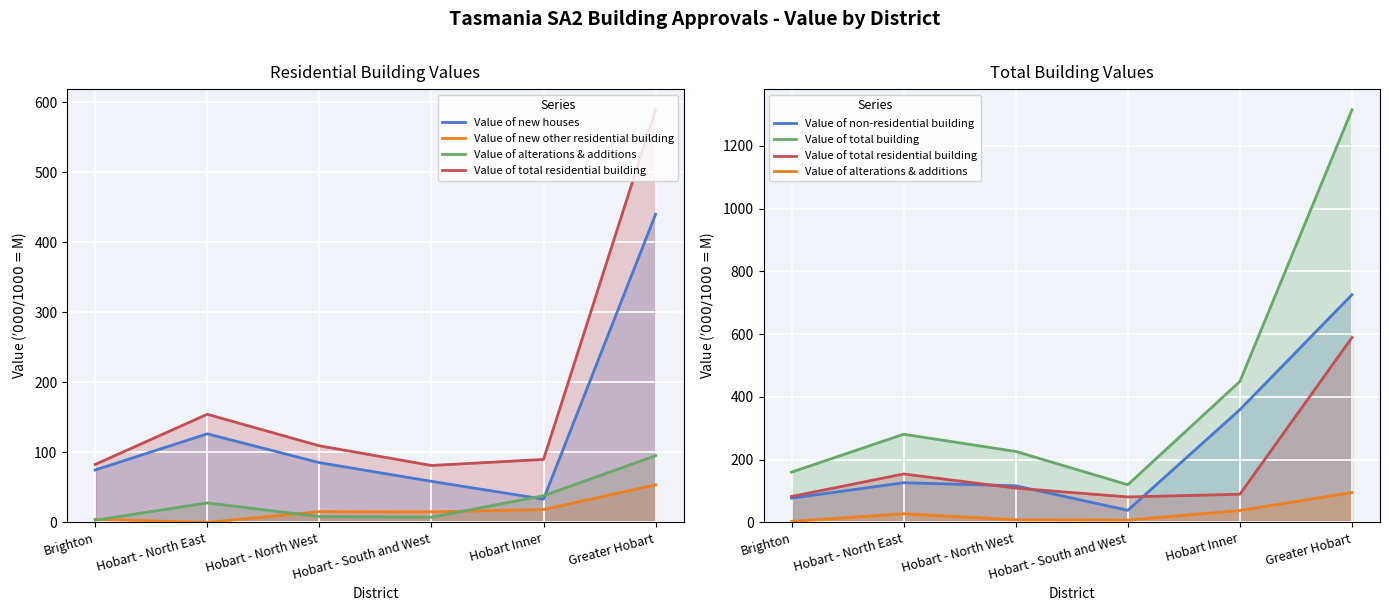

Where is Value of total building nearest to the value 717?

Hobart Inner